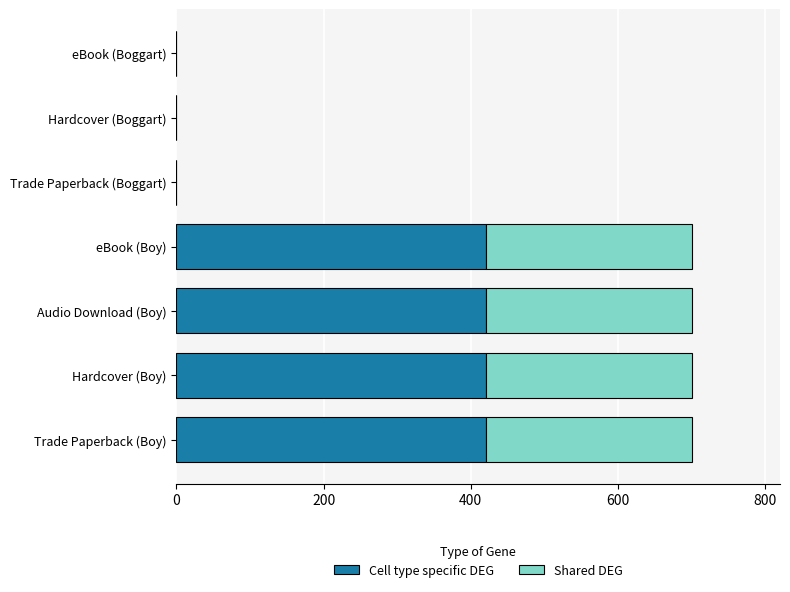

What is the highest value of the Cell type specific DEG series?

420.0